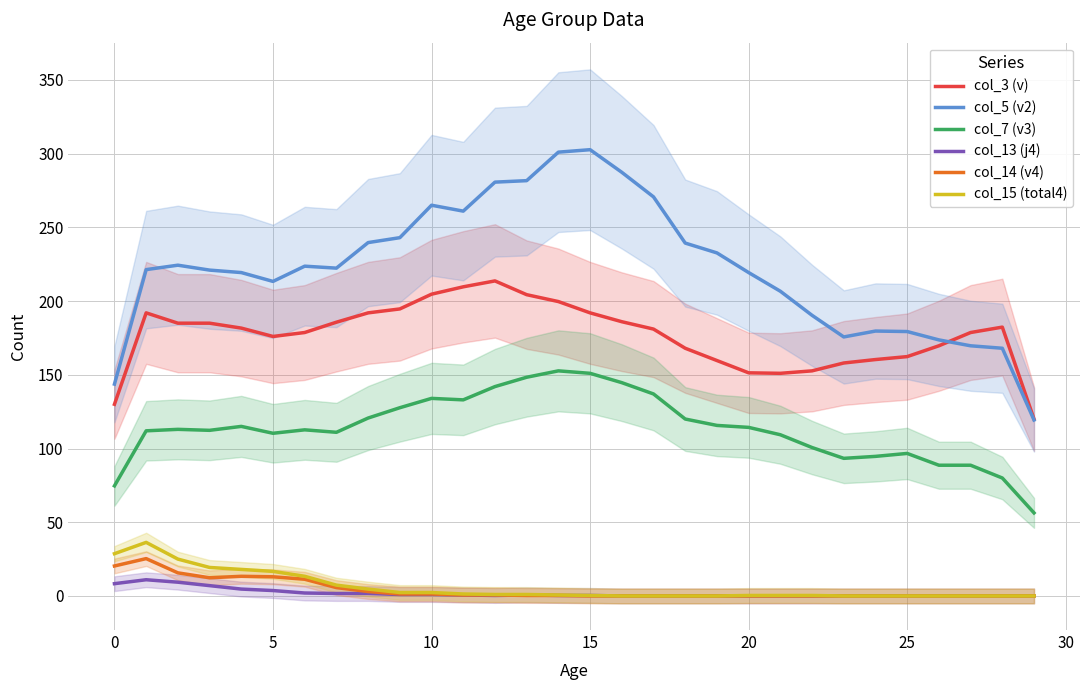

How many categories are shown in the chart?

30